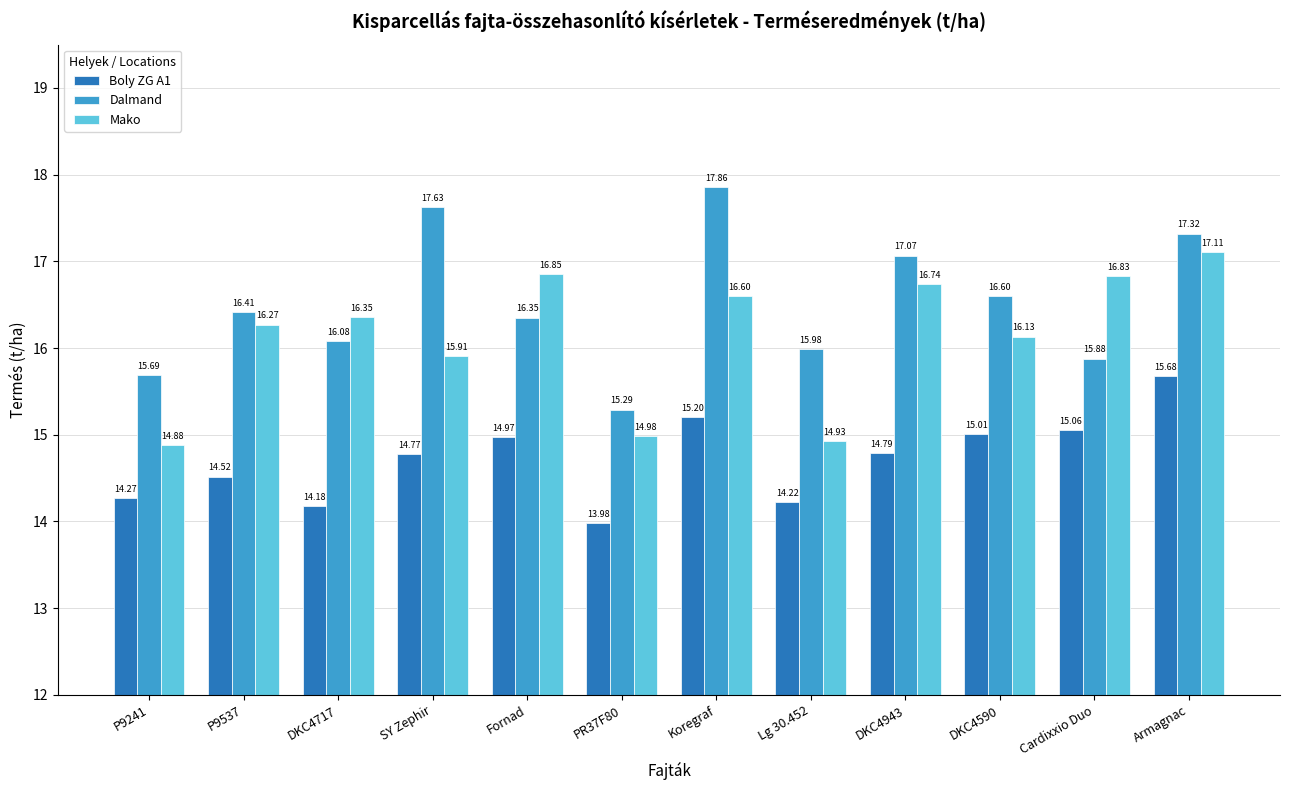

Does the chart contain stacked bars?

No